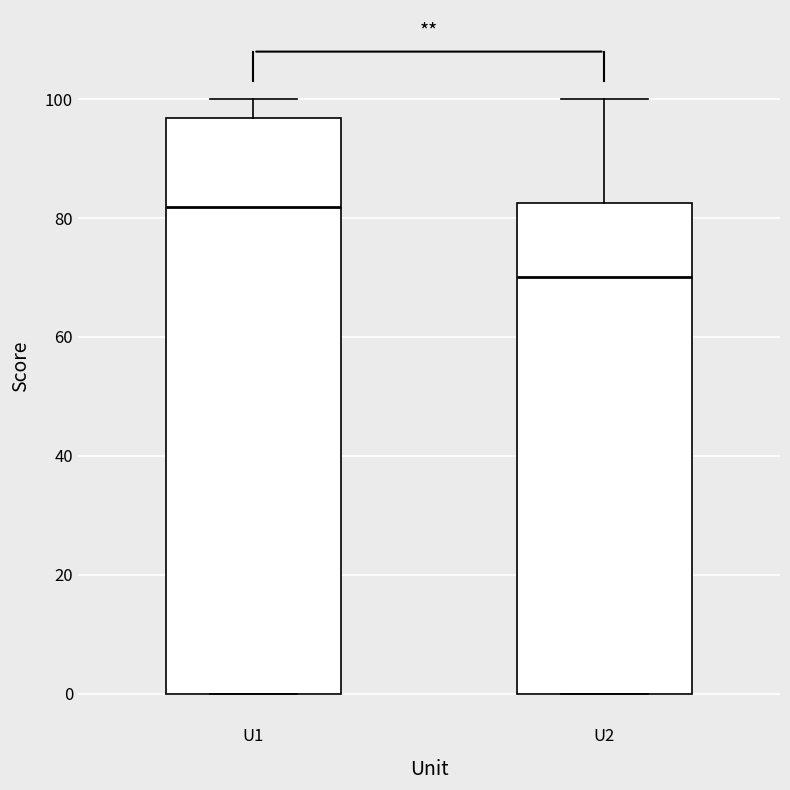

Reading left to right, transcribe this box plot: for each box, give where its median line is, the range the box spans, and where its two whiskers end, as read against the y-axis. The values are not printed on the chart, so give them approximately, as read against the axis.

U1: median 82, box 0 to 96, whiskers 0 to 100
U2: median 70, box 0 to 82, whiskers 0 to 100